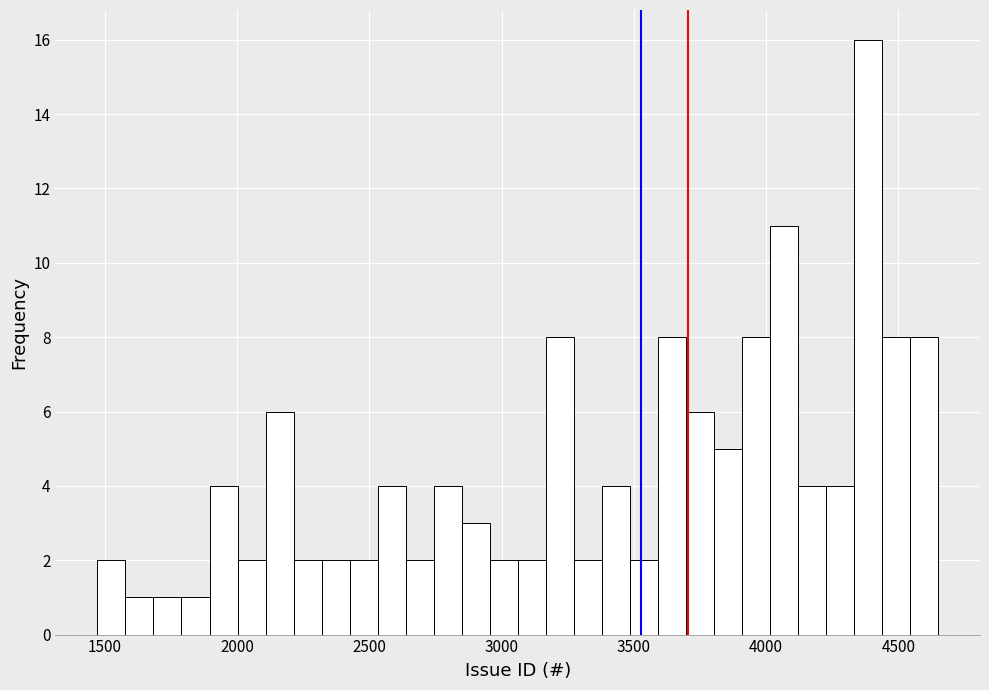

Around what value on the x-axis is the tallest bar? Give the approximate position of its centre, as read against the axis.

4400